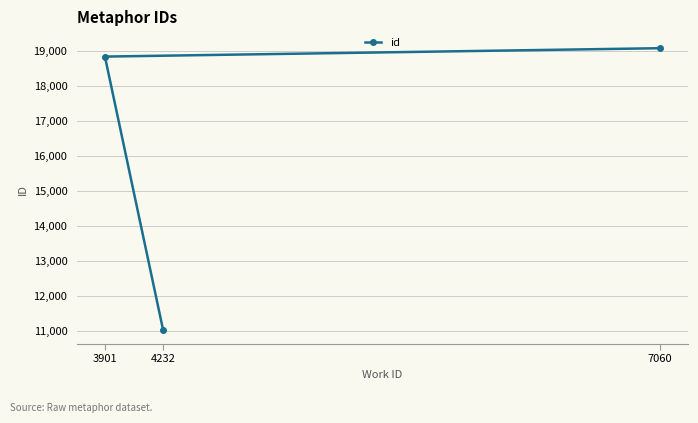

Is it true that the value at 3901 is 4956?

False